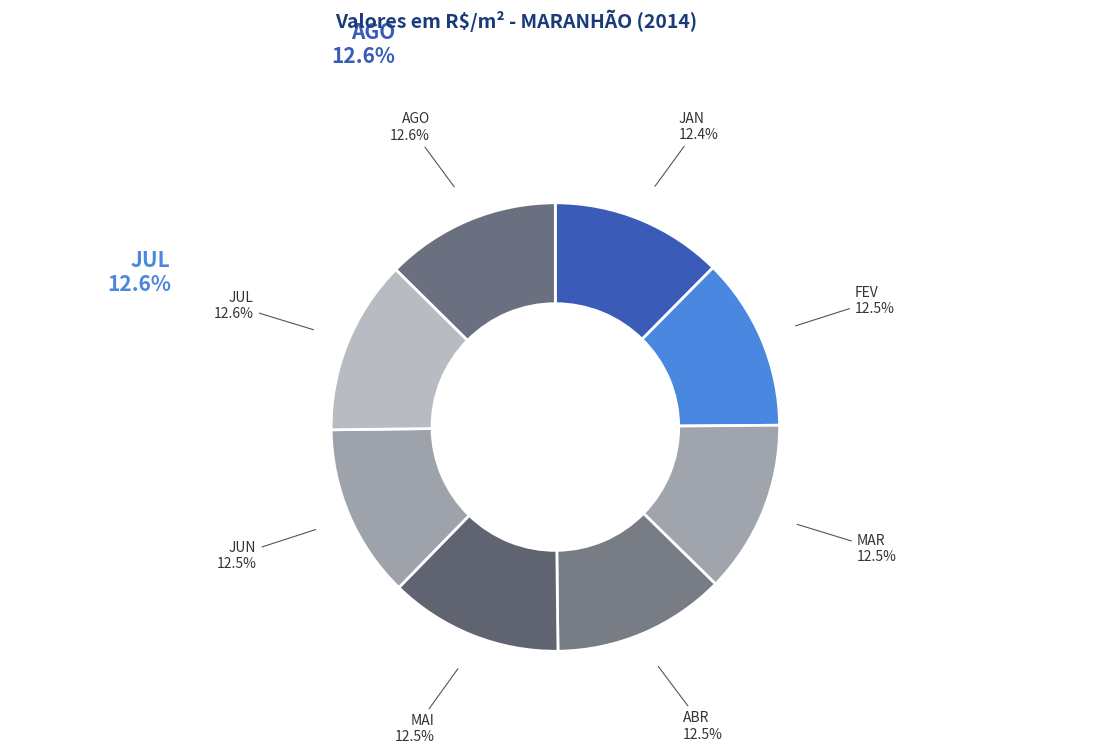

How many slices are in this pie chart?

8